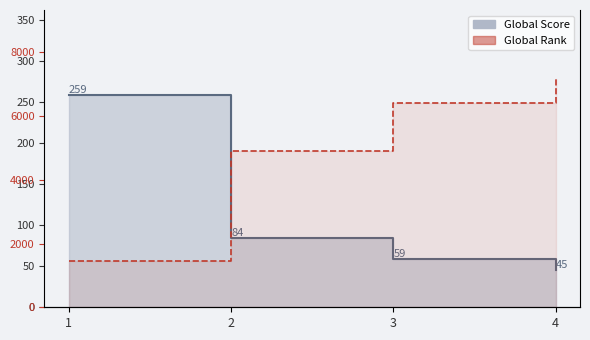

What is the value of the Global Score point at the 2nd from the left?

84